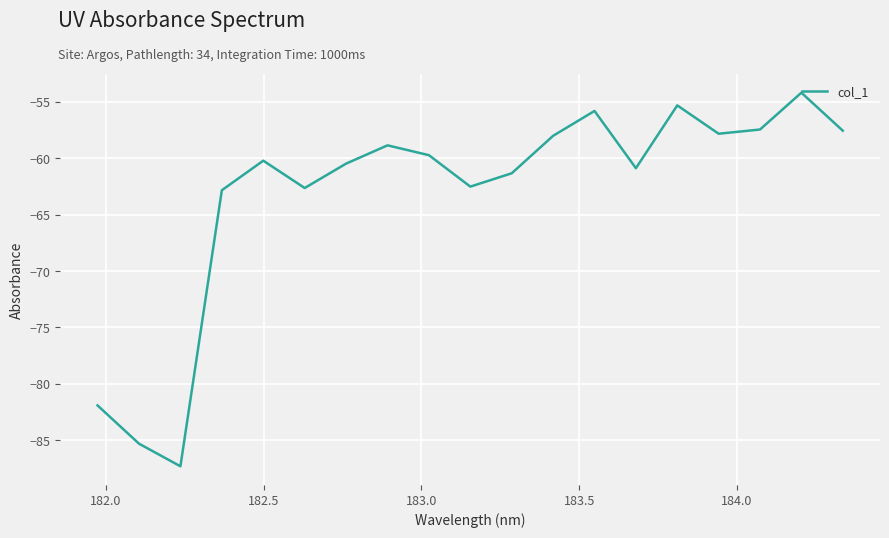

What is the greatest value displayed?

-54.2